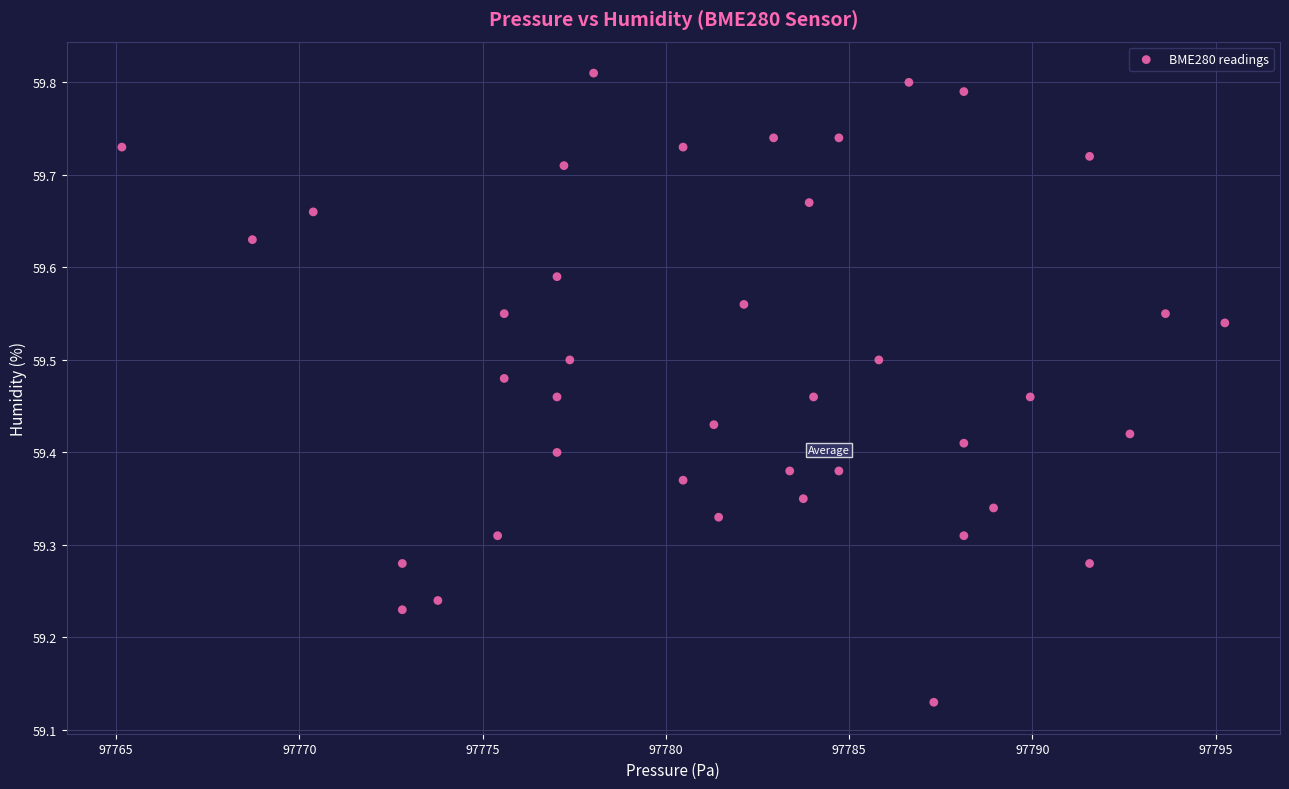

What is the range of Y values (max minus min)?

0.7